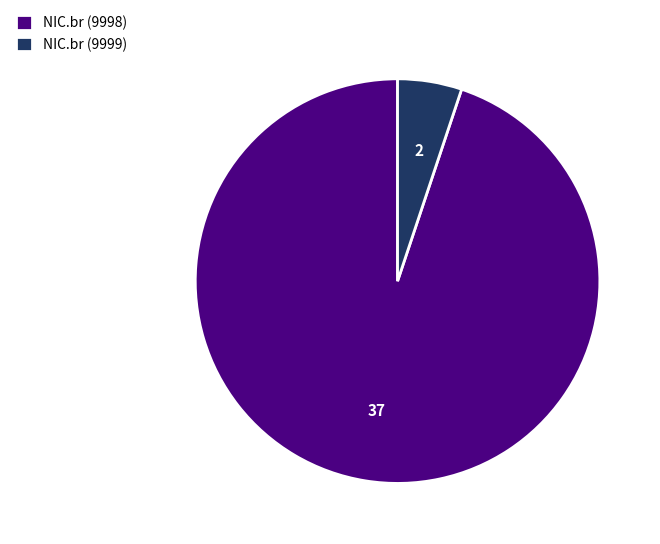

How many segments does this pie chart have?

2